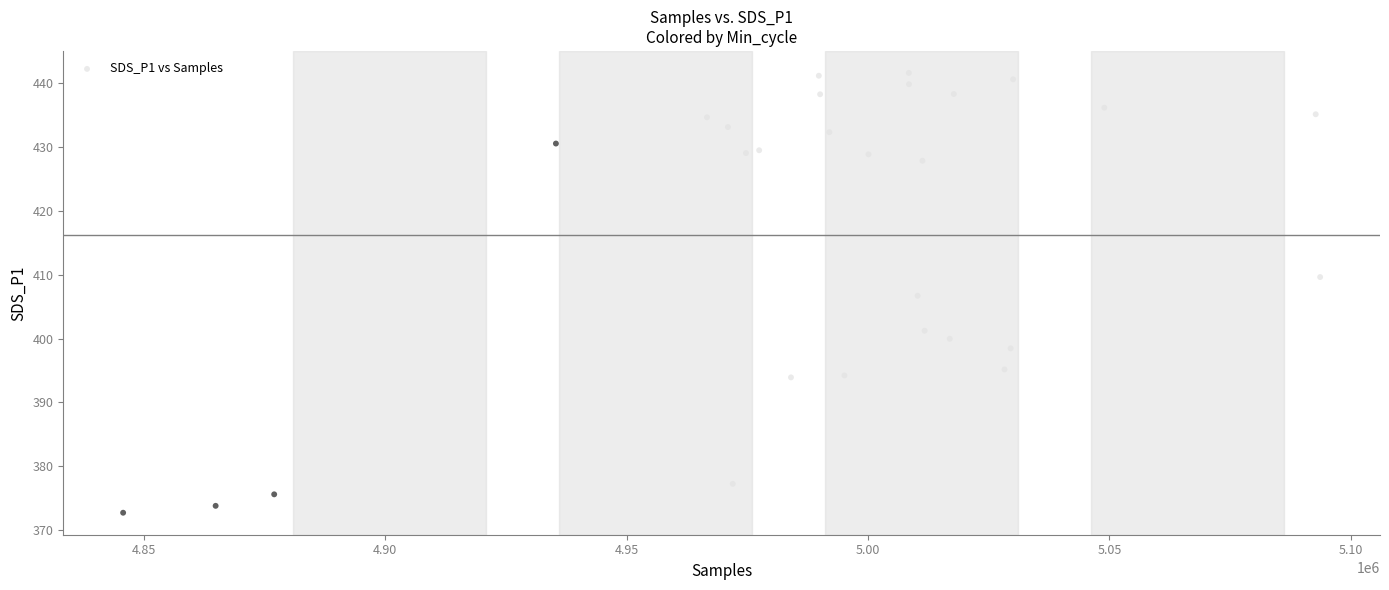

What is the range of Y values (max minus min)?

68.8